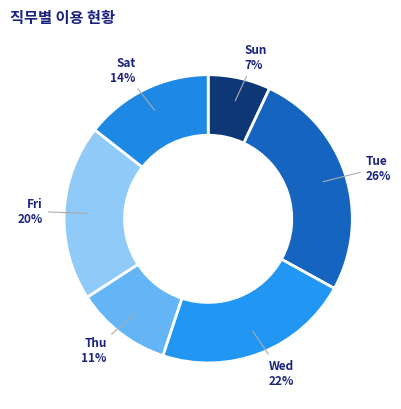

Rank the categories by value from lowest to highest.

Sun, Thu, Sat, Fri, Wed, Tue